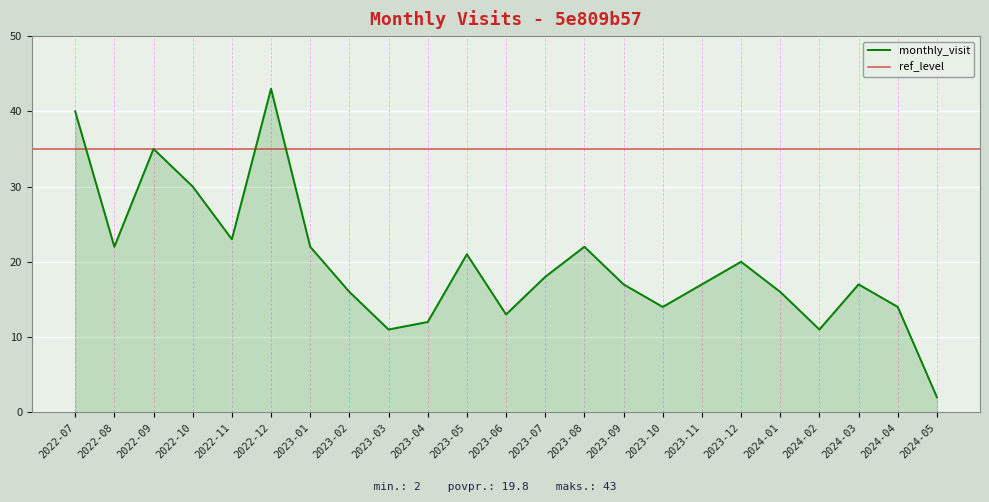

The value at 2024-04 is 14. True or false?

True